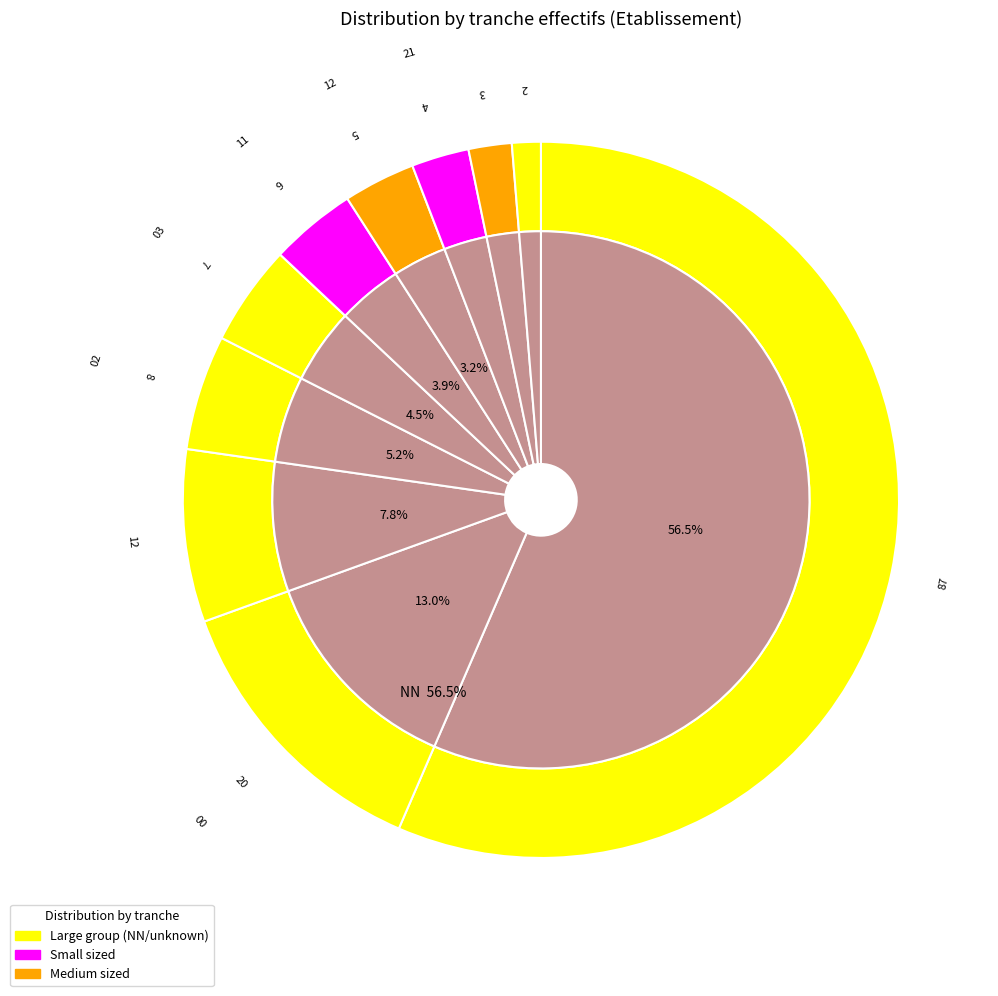

To the nearest percent, what percentage of the pie is 21?

3%